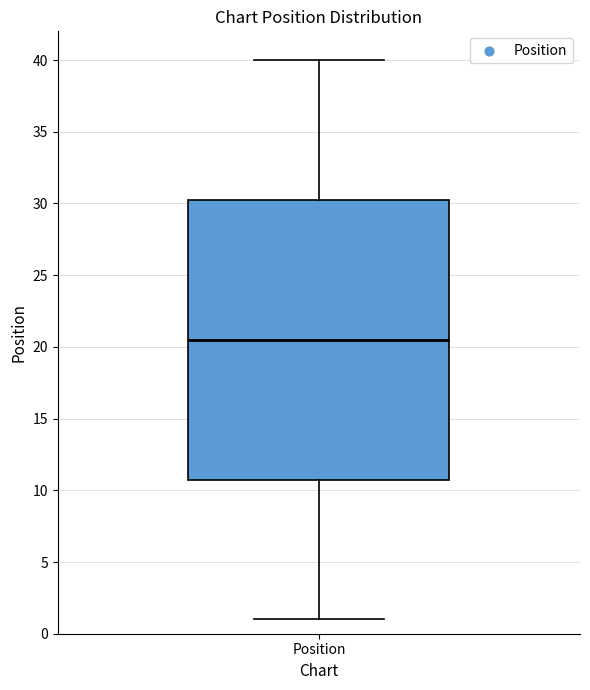

Read this box plot against the y-axis: the position of the median line, the range covered by the box, and the ends of both whiskers. The values are not printed on the chart, so give them approximately, as read against the axis.

median 20.5, box 11.0 to 30.5, whiskers 1.0 to 40.0